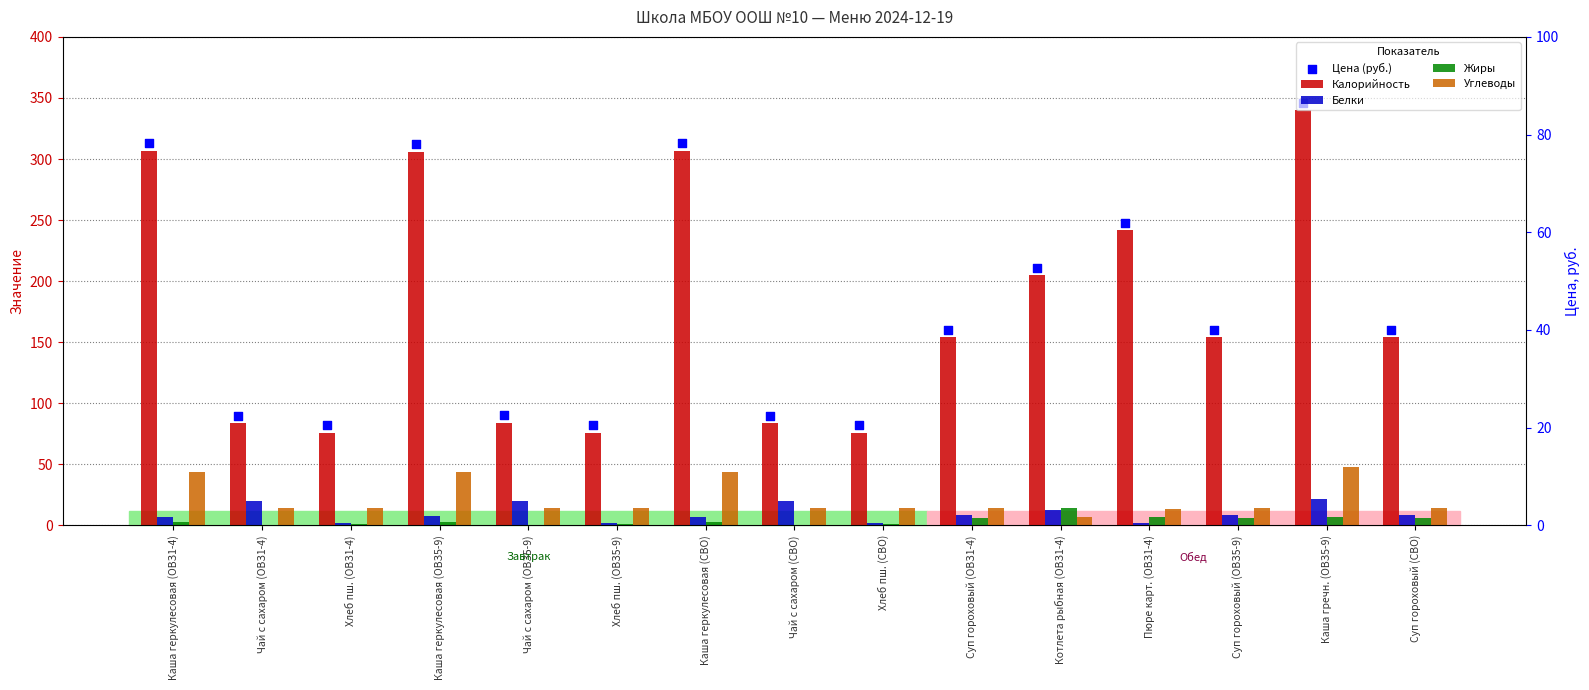

At how many categories does at least one series exceed 29?

15